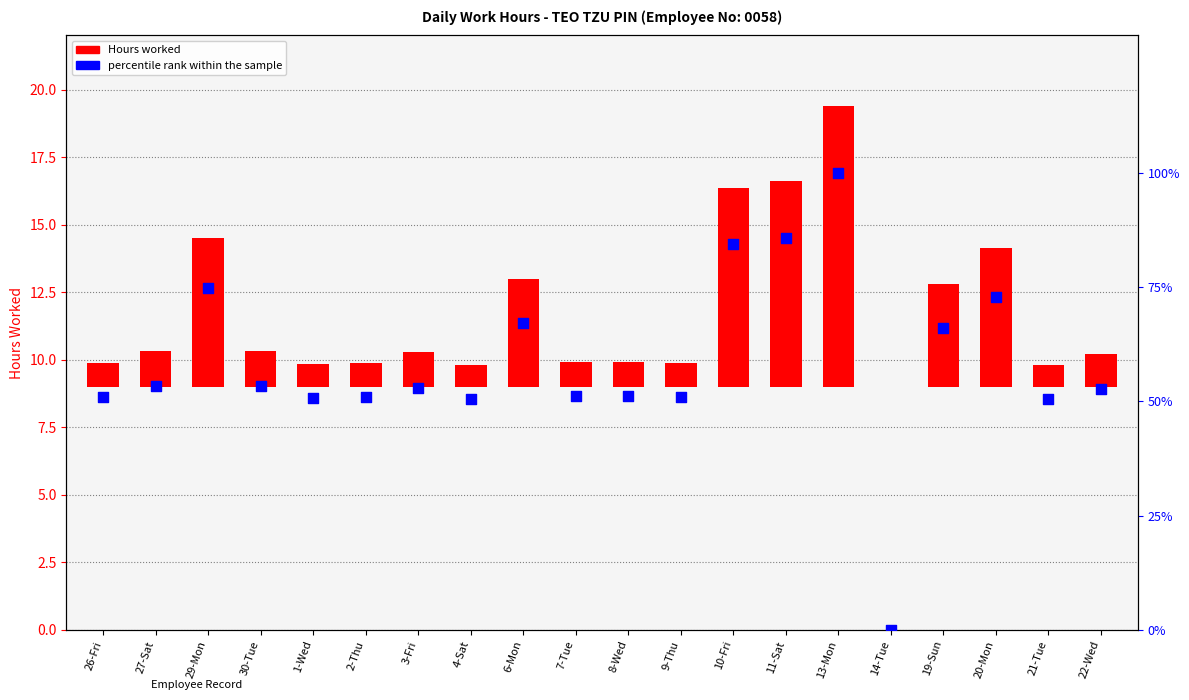

Is the value of Hours worked at 1-Wed greater than the value of percentile rank within the sample at 4-Sat?

No